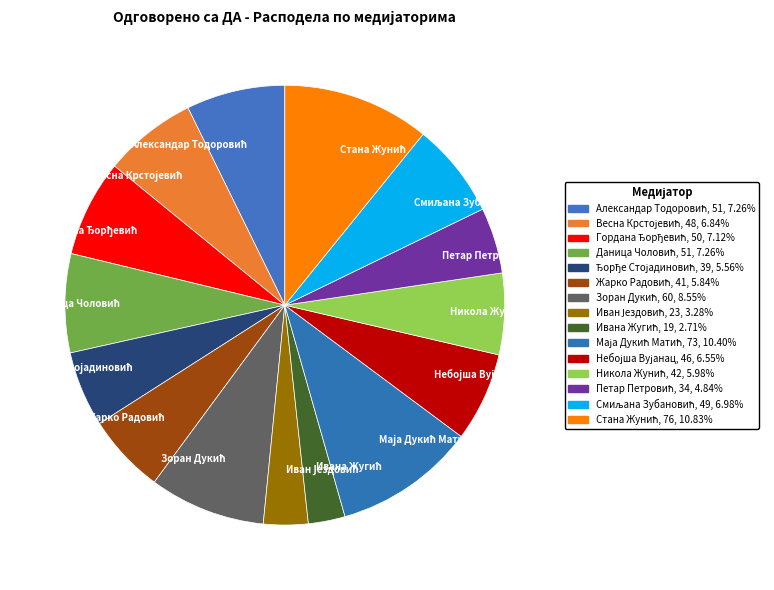

Does any single category account for the majority?

No